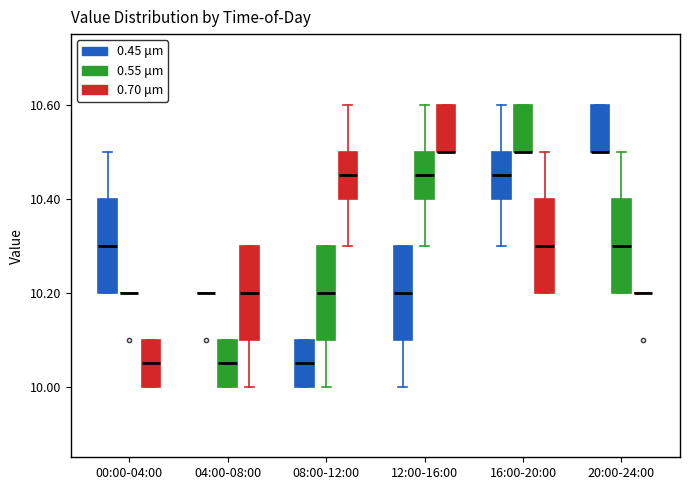

Reading left to right, transcribe this box plot: for each box, give where its median line is, the range the box spans, and where its two whiskers end, as read against the y-axis. The values are not printed on the chart, so give them approximately, as read against the axis.

00:00-04:00 (0.45 μm): median 10.30, box 10.20 to 10.40, whiskers 10.20 to 10.50
00:00-04:00 (0.55 μm): box collapsed to a line at 10.20, whiskers 10.20 to 10.20
00:00-04:00 (0.70 μm): median 10.06, box 10.00 to 10.10, whiskers 10.00 to 10.10
04:00-08:00 (0.45 μm): box collapsed to a line at 10.20, whiskers 10.20 to 10.20
04:00-08:00 (0.55 μm): median 10.06, box 10.00 to 10.10, whiskers 10.00 to 10.10
04:00-08:00 (0.70 μm): median 10.20, box 10.10 to 10.30, whiskers 10.00 to 10.30
08:00-12:00 (0.45 μm): median 10.06, box 10.00 to 10.10, whiskers 10.00 to 10.10
08:00-12:00 (0.55 μm): median 10.20, box 10.10 to 10.30, whiskers 10.00 to 10.30
08:00-12:00 (0.70 μm): median 10.46, box 10.40 to 10.50, whiskers 10.30 to 10.60
12:00-16:00 (0.45 μm): median 10.20, box 10.10 to 10.30, whiskers 10.00 to 10.30
12:00-16:00 (0.55 μm): median 10.46, box 10.40 to 10.50, whiskers 10.30 to 10.60
12:00-16:00 (0.70 μm): median 10.50 (drawn on the box's lower edge), box 10.50 to 10.60, whiskers 10.50 to 10.60
16:00-20:00 (0.45 μm): median 10.46, box 10.40 to 10.50, whiskers 10.30 to 10.60
16:00-20:00 (0.55 μm): median 10.50 (drawn on the box's lower edge), box 10.50 to 10.60, whiskers 10.50 to 10.60
16:00-20:00 (0.70 μm): median 10.30, box 10.20 to 10.40, whiskers 10.20 to 10.50
20:00-24:00 (0.45 μm): median 10.50 (drawn on the box's lower edge), box 10.50 to 10.60, whiskers 10.50 to 10.60
20:00-24:00 (0.55 μm): median 10.30, box 10.20 to 10.40, whiskers 10.20 to 10.50
20:00-24:00 (0.70 μm): box collapsed to a line at 10.20, whiskers 10.20 to 10.20